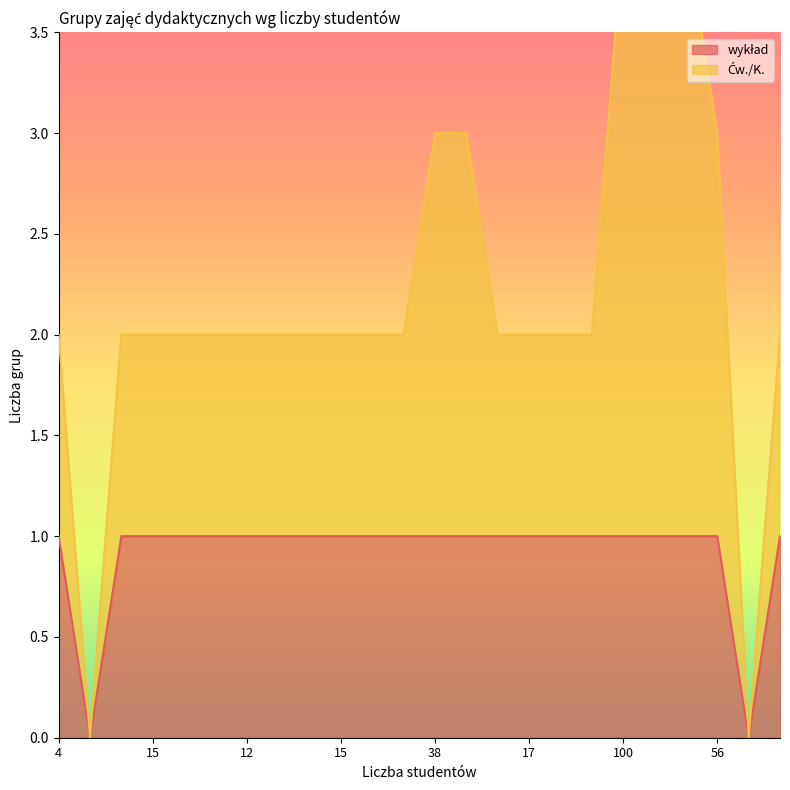

Reading left to right, what are all the values shown in this chart?

1	0	1	1	1	1	1	1	1	1	1	1	1	1	1	1	1	1	1	1	1	1	0	1